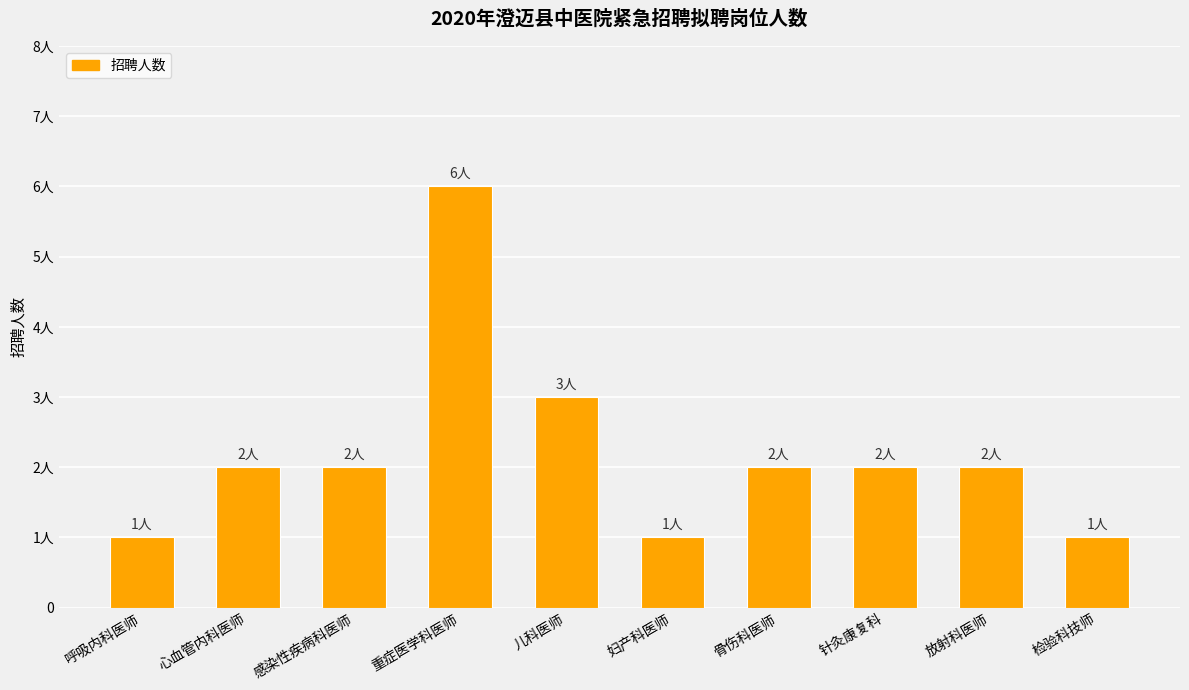

Are the bars horizontal?

No